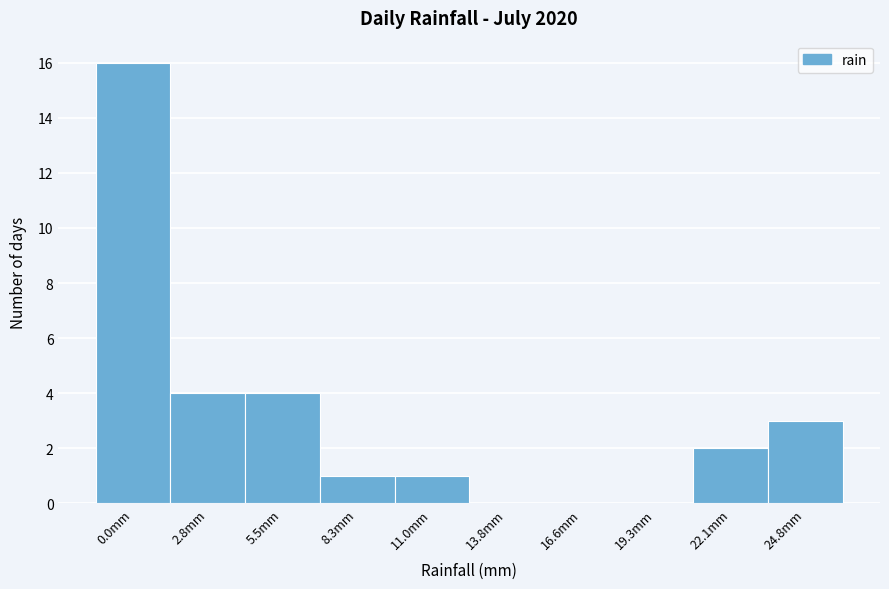

Reading left to right, what are all the values shown in this chart?

0.0mm=16	2.8mm=4	5.5mm=4	8.3mm=1	11.0mm=1	13.8mm=0	16.6mm=0	19.3mm=0	22.1mm=2	24.8mm=3